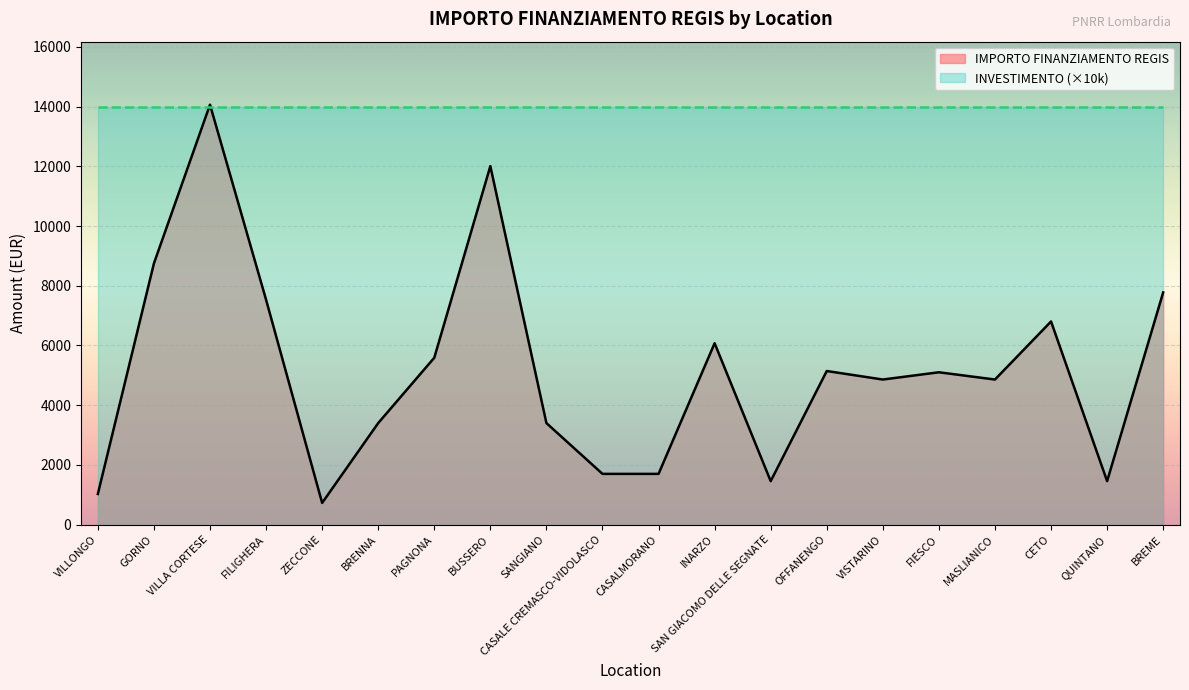

List the labels in order of value, largest first.

VILLA CORTESE, BUSSERO, GORNO, BREME, FILIGHERA, CETO, INARZO, PAGNONA, OFFANENGO, FIESCO, VISTARINO, MASLIANICO, BRENNA, SANGIANO, CASALE CREMASCO-VIDOLASCO, CASALMORANO, SAN GIACOMO DELLE SEGNATE, QUINTANO, VILLONGO, ZECCONE